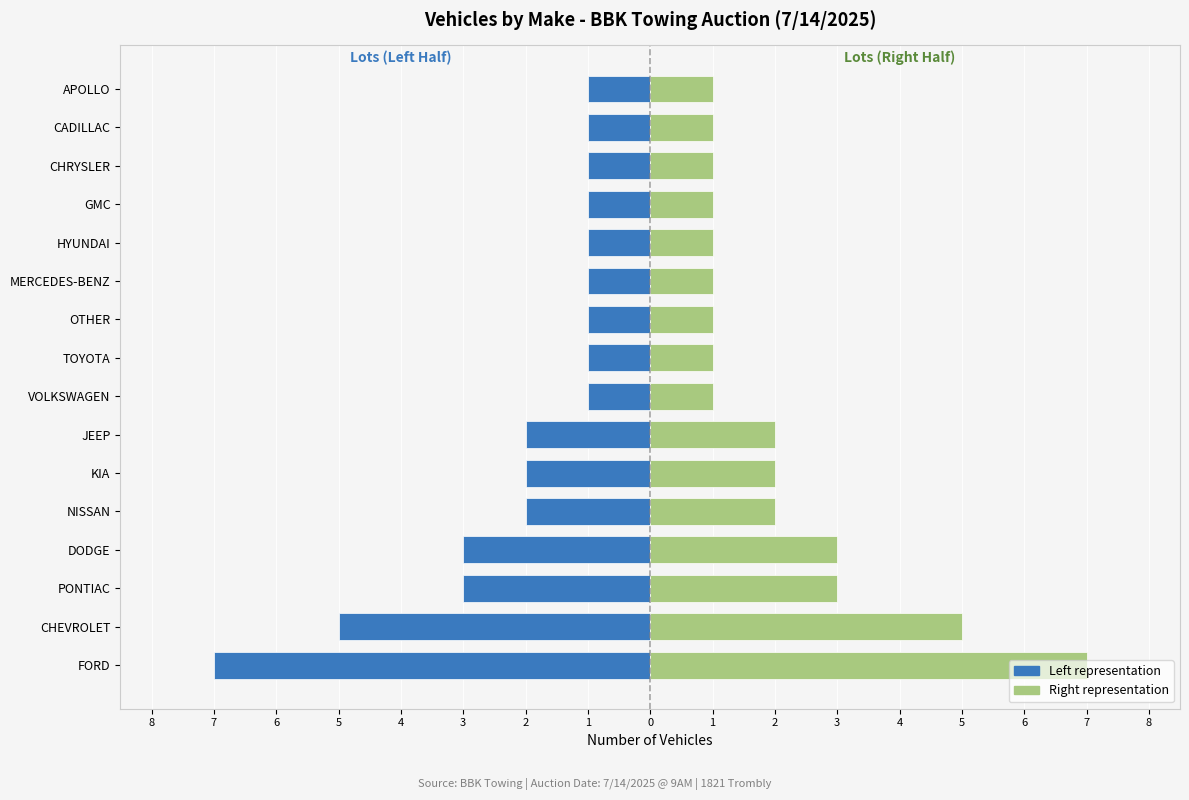

What is the lowest value of the Auction Lot (Left) series?

-7